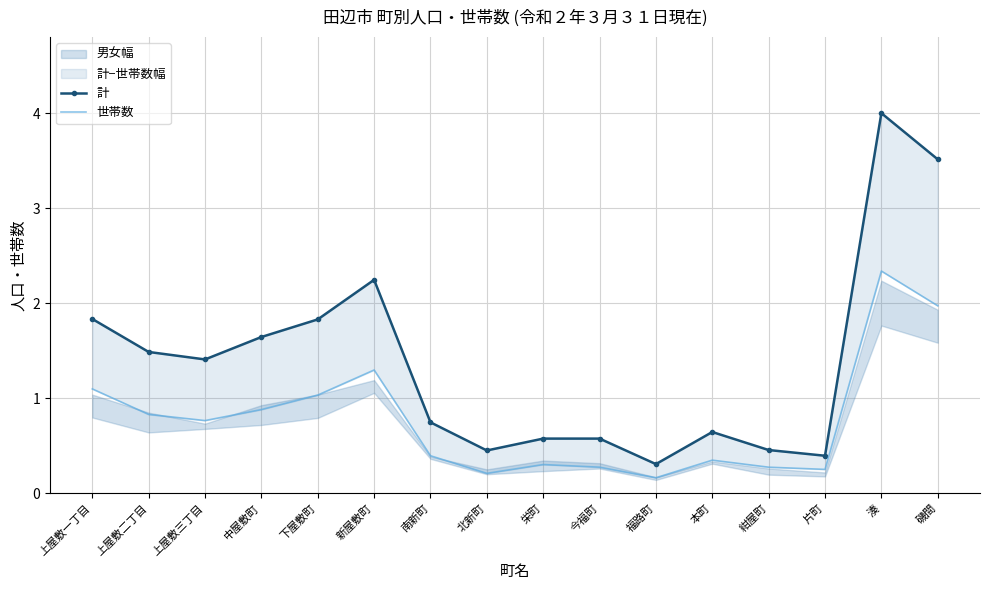

What is the total value across all series at 上屋敷三丁目?

2.2